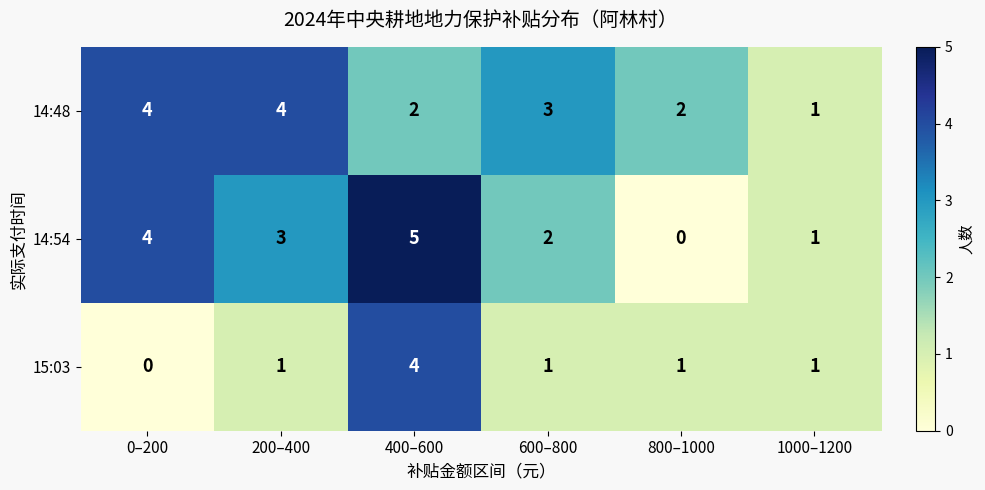

Where does the 14:54 series first go above 3?

0–200